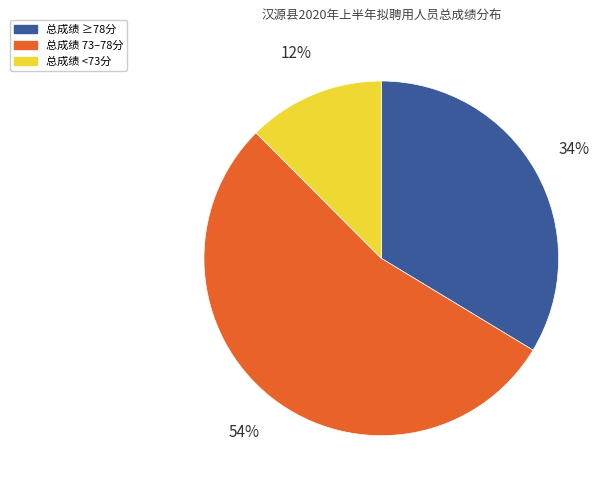

Is there a majority slice in this chart?

Yes